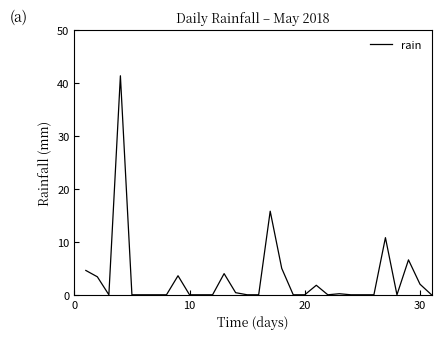

What is the maximum value shown in the chart?

41.4